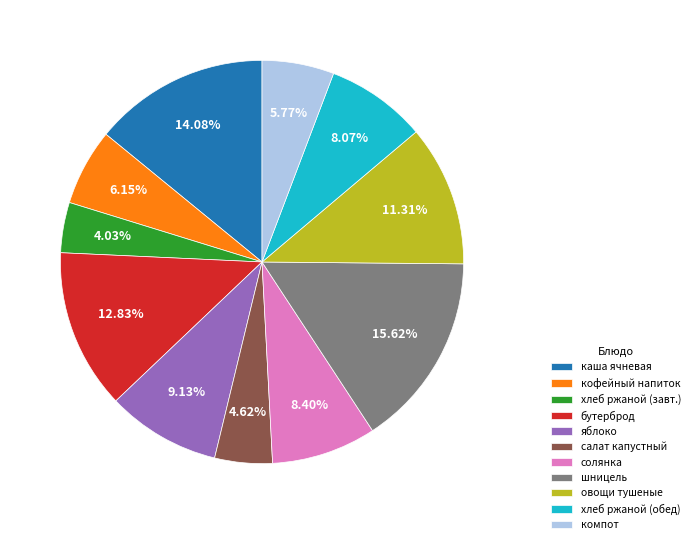

Approximately how many times larger is the value at каша ячневая compared to солянка?

1.7